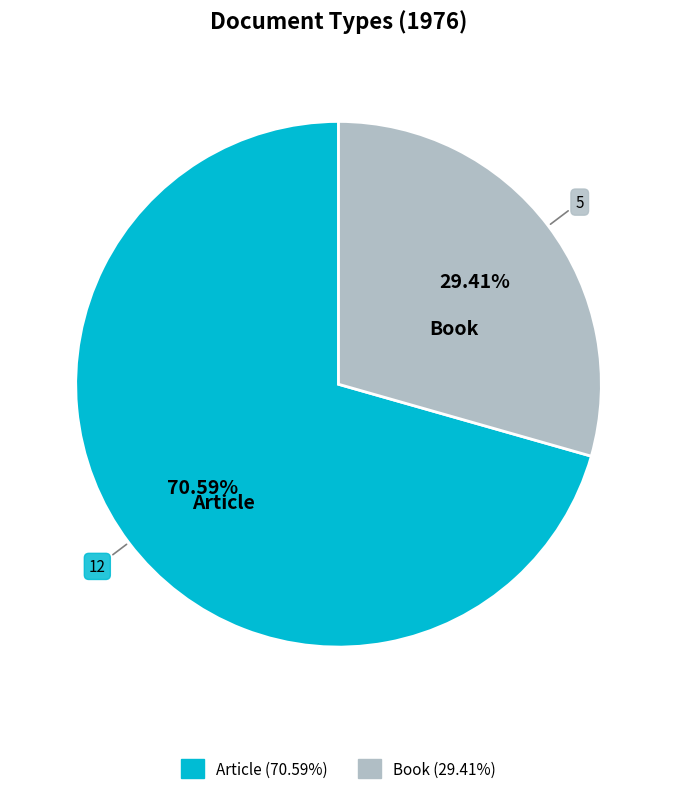

Rank the categories by value from lowest to highest.

Book, Article